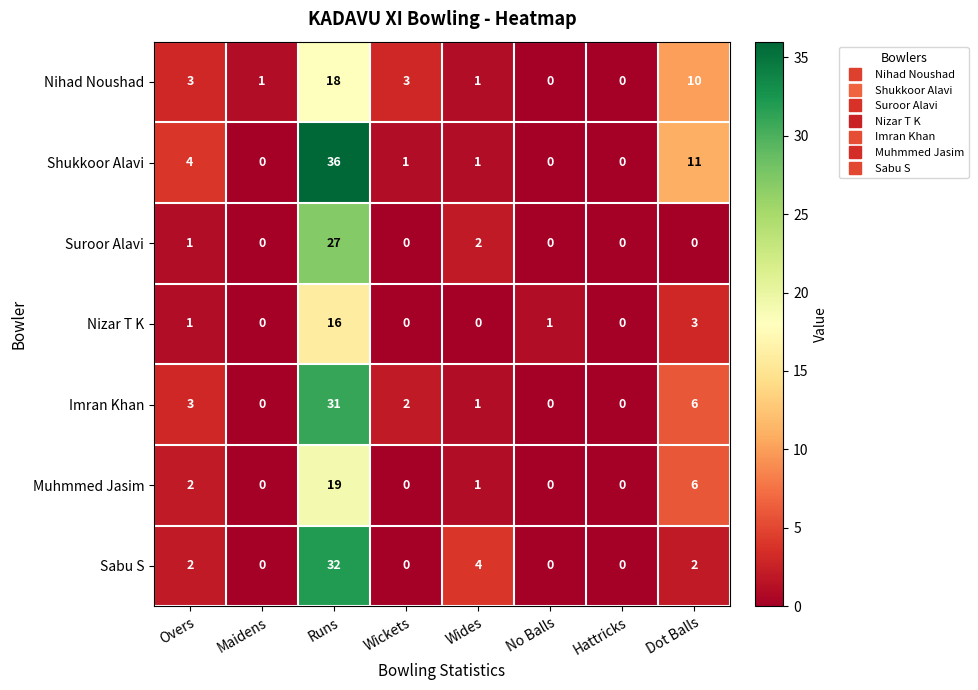

Which category has the highest value across all series?

Runs